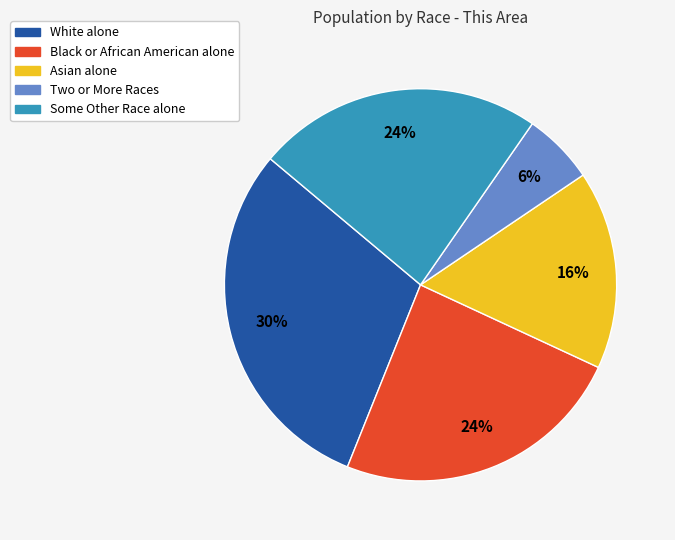

Is there a majority slice in this chart?

No